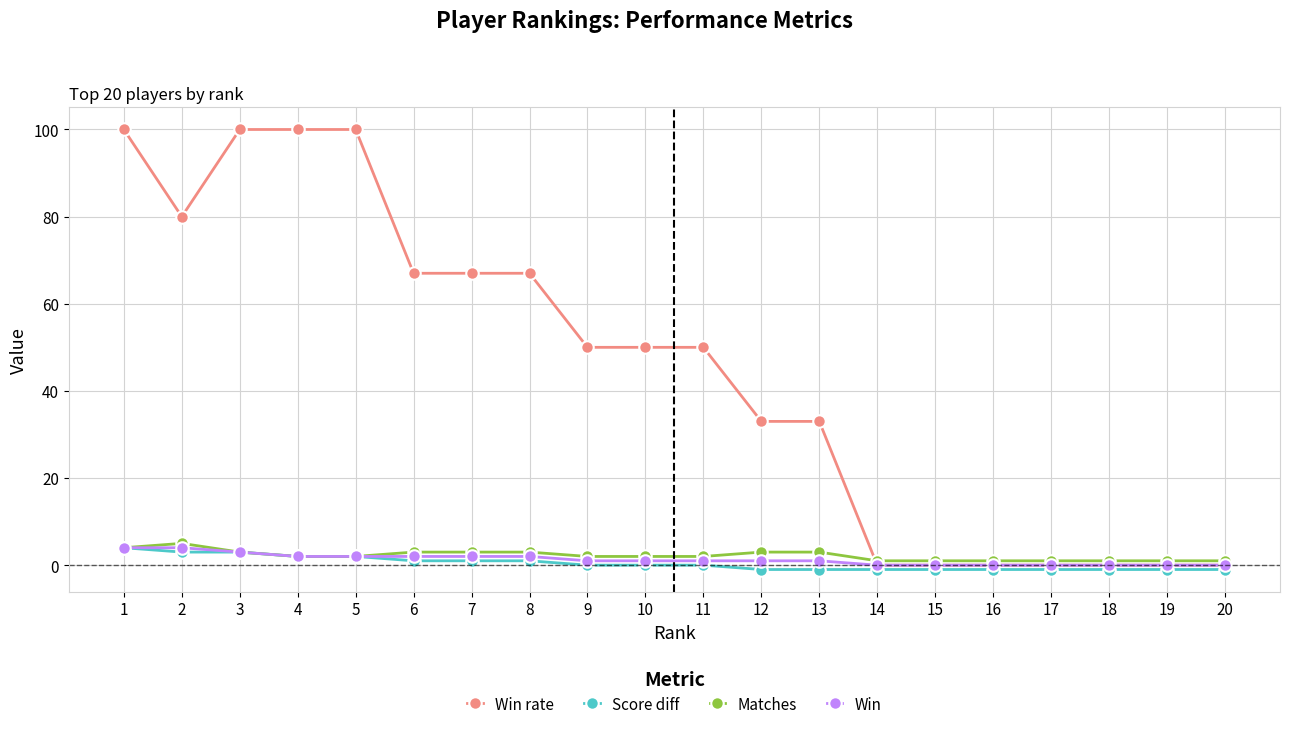

Where is the first local minimum for Win rate?

2